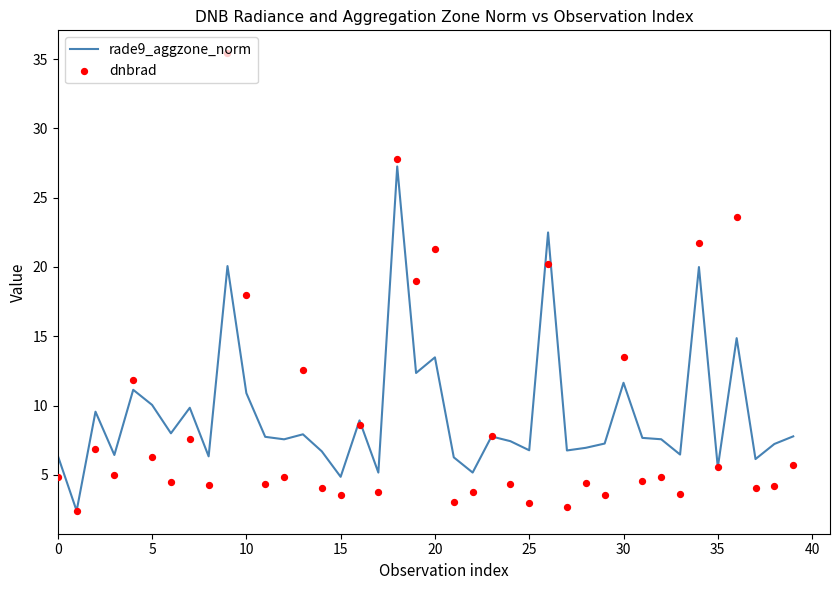

Which series has the widest spread of Y values?

dnbrad